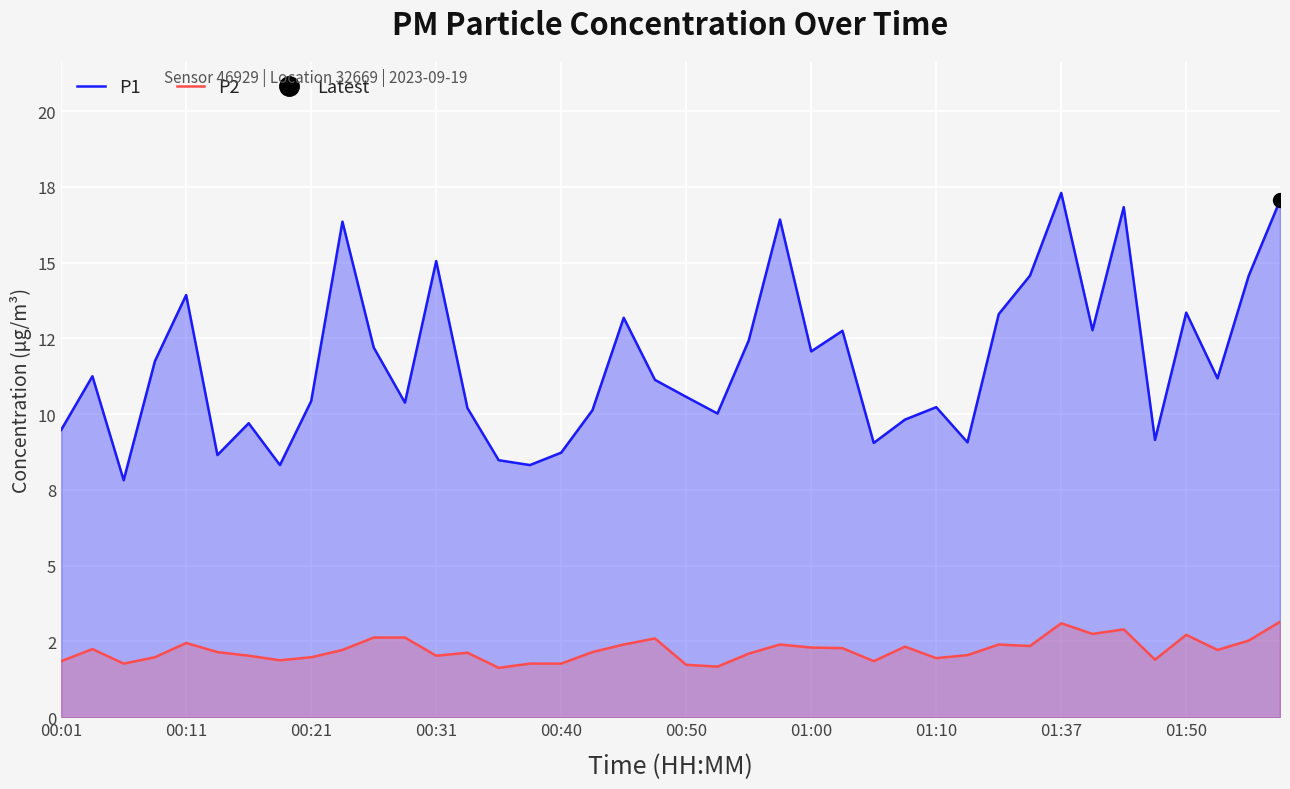

How many data points in P2 are less than 2?

13